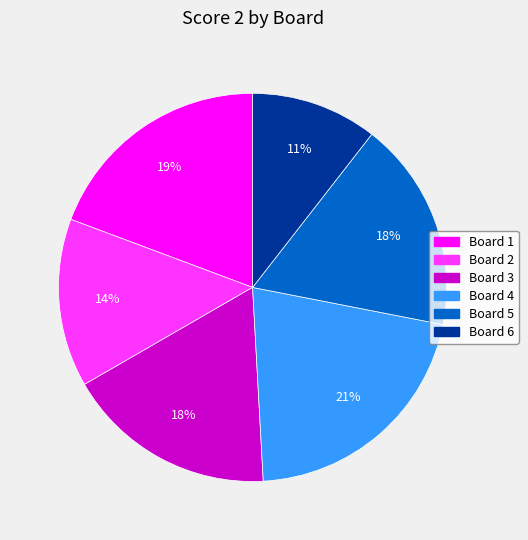

Do Board 2 and Board 3 together represent more than half of the pie?

No